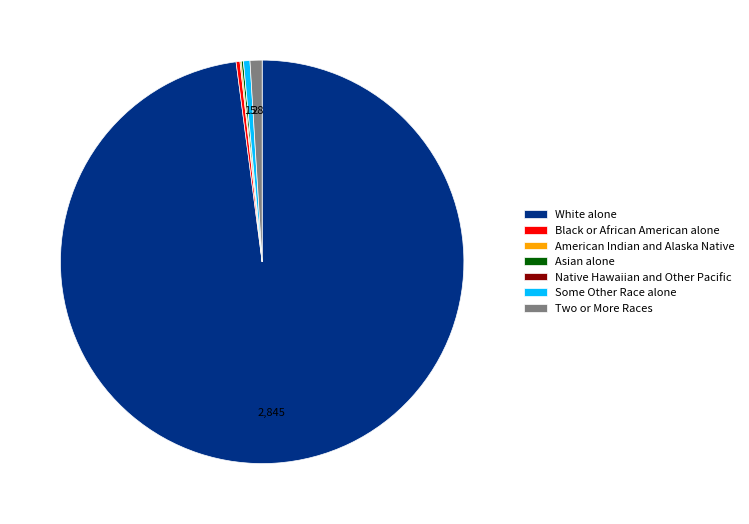

Is it true that Black or African American alone is 0% of the pie?

True